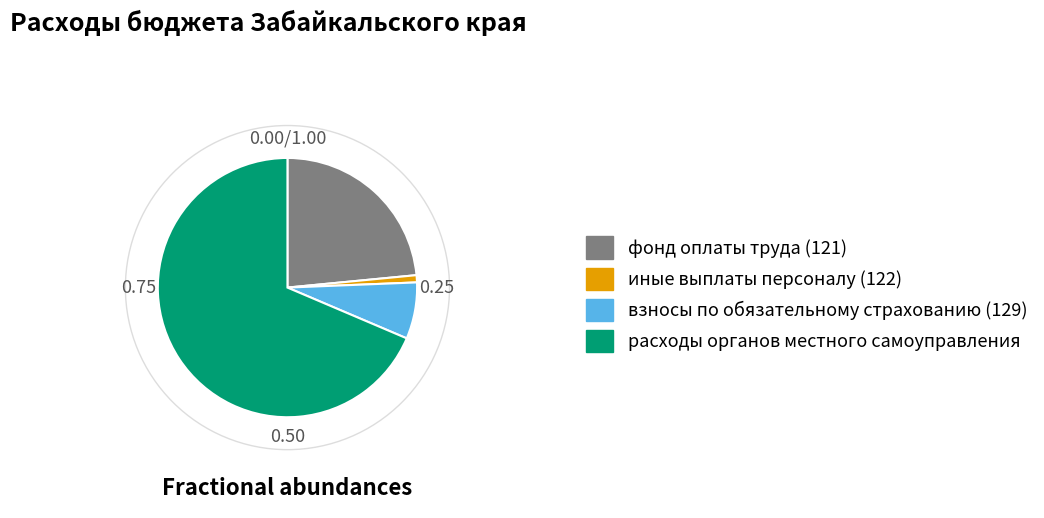

Is there a majority slice in this chart?

Yes